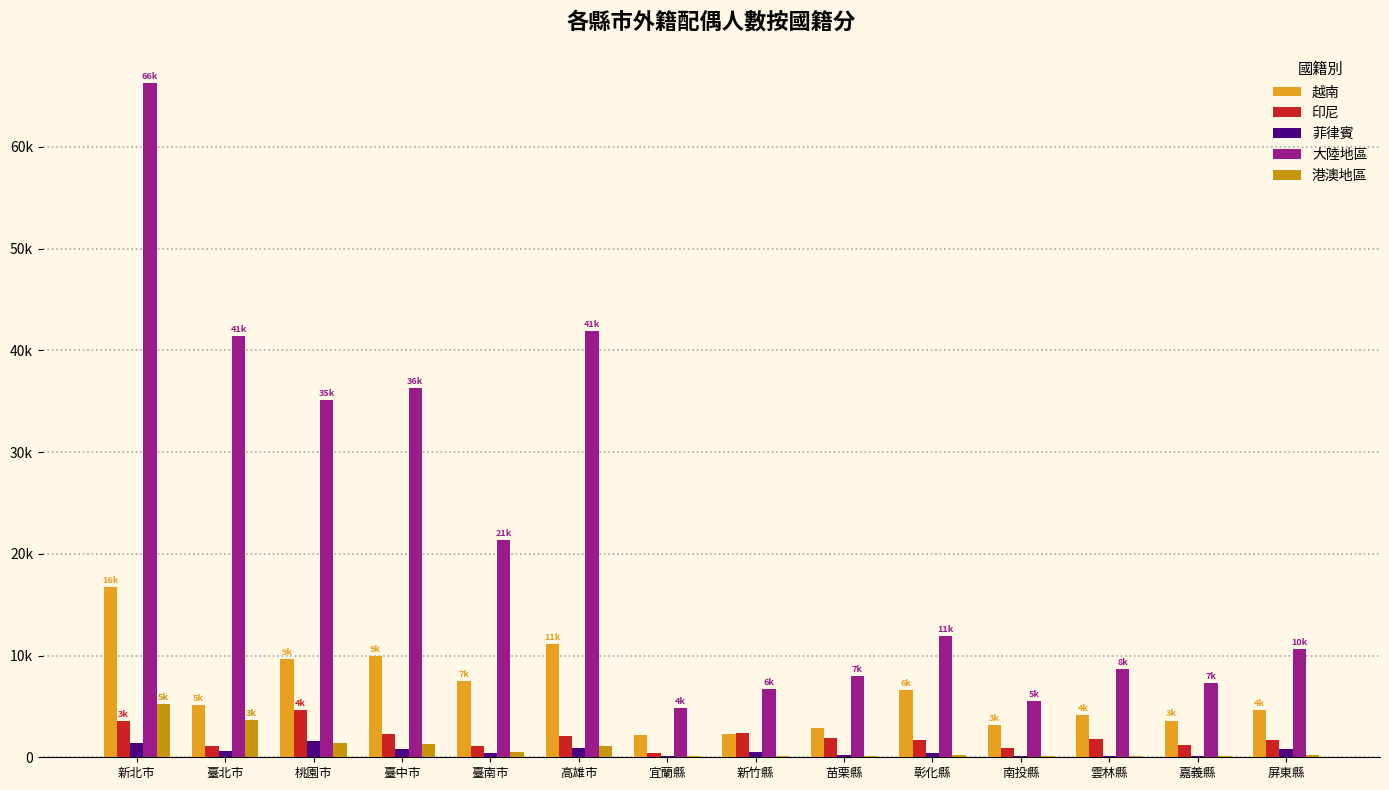

Are the bars horizontal?

No